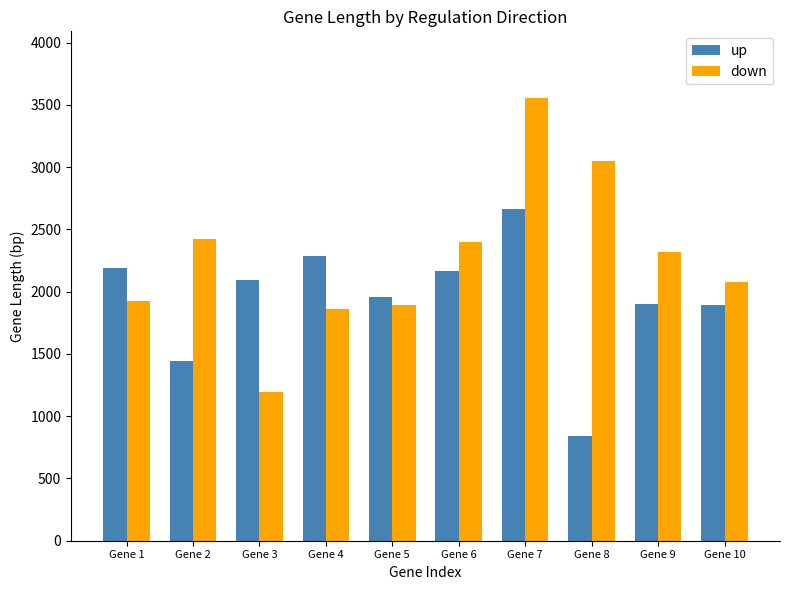

Is the value of up at Gene 10 greater than the value of down at Gene 2?

No